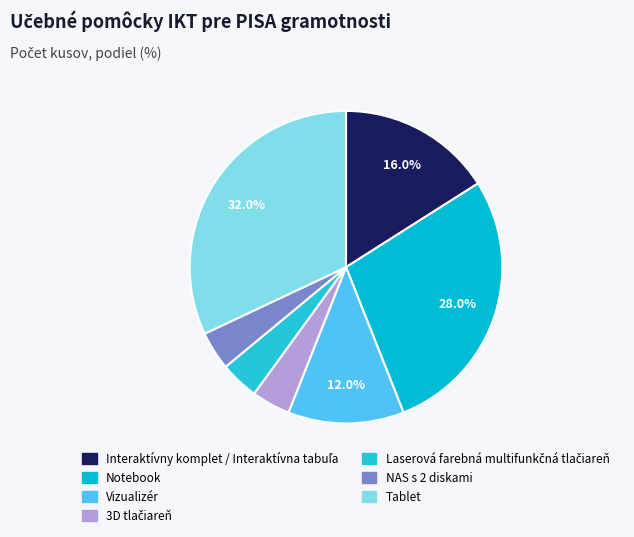

What is the smallest slice in the pie chart?

3D tlačiareň